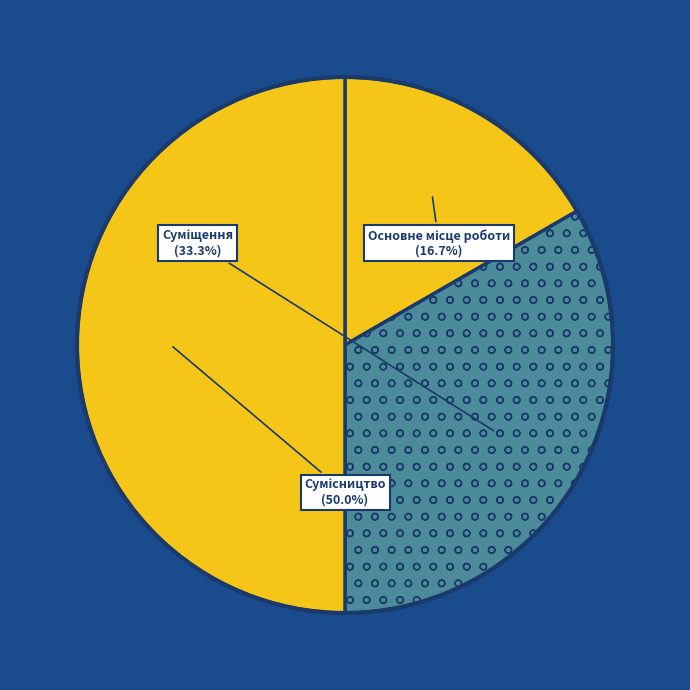

Which category has the smallest portion of the pie?

Основне місце роботи